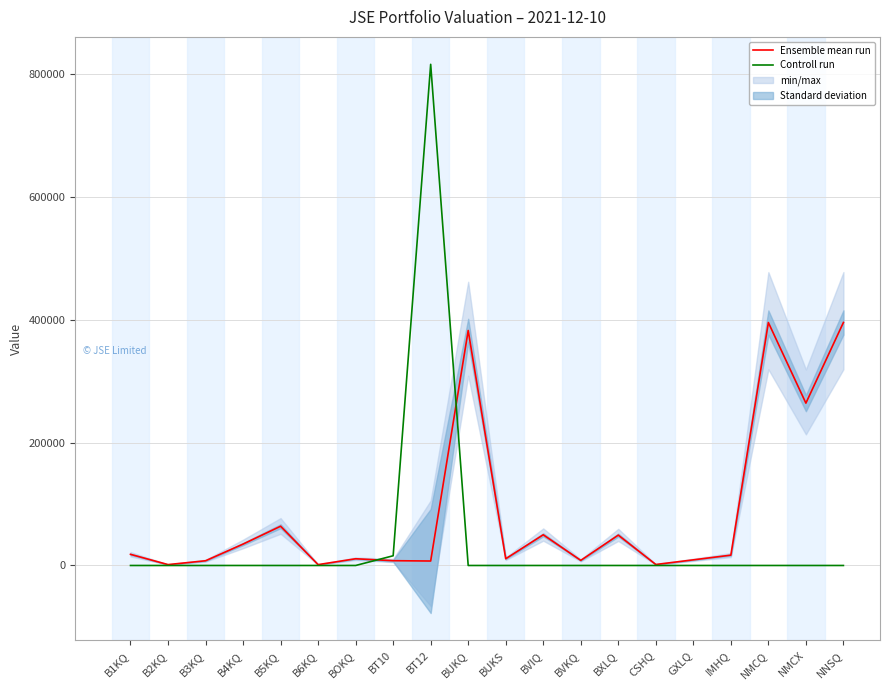

How many lines are shown in the chart?

2